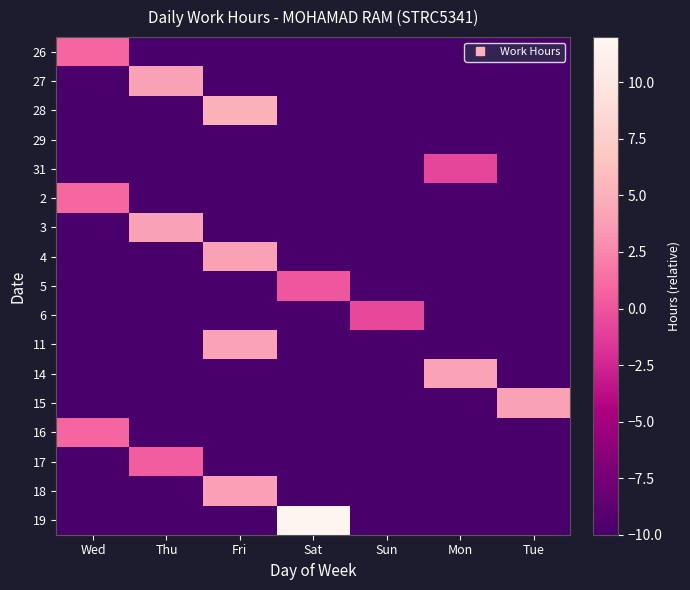

How many categories are shown in the chart?

7